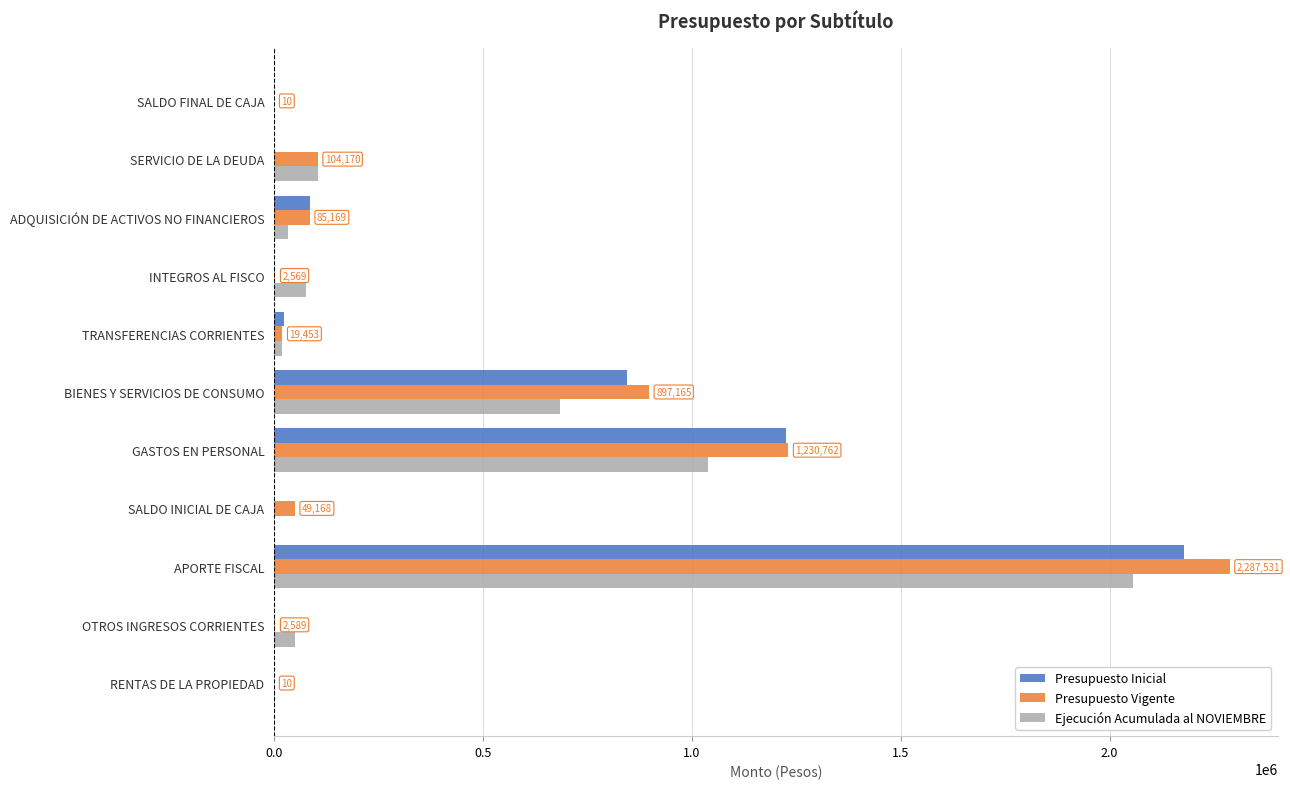

What is the total value across all series at BIENES Y SERVICIOS DE CONSUMO?

2424785